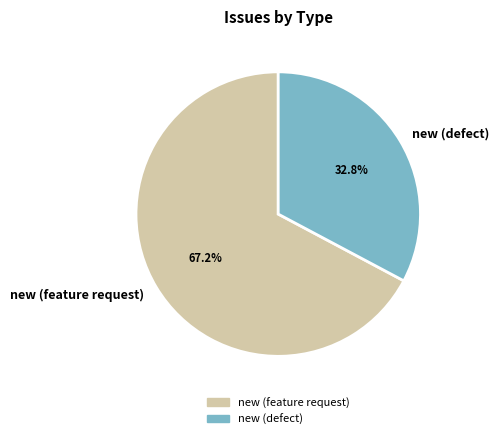

Does new (defect) account for over 50% of the chart?

No